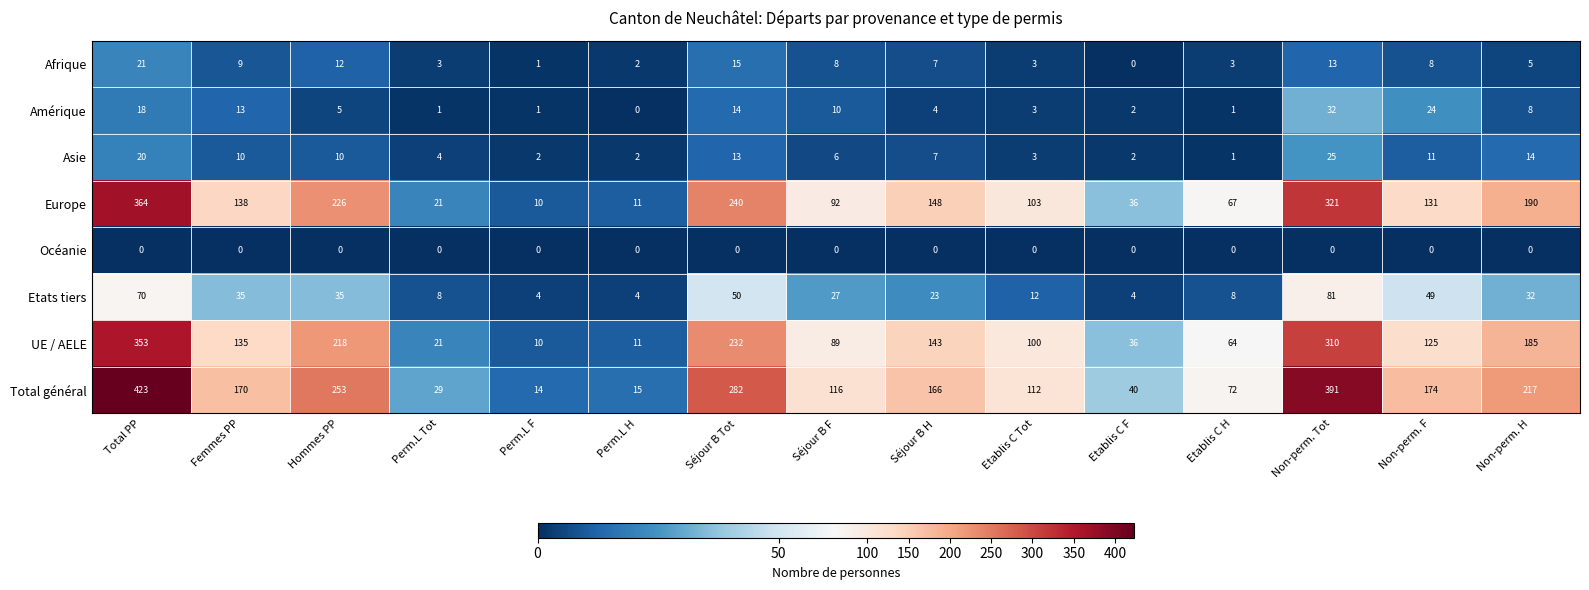

Which series has the largest total across all categories?

Total général